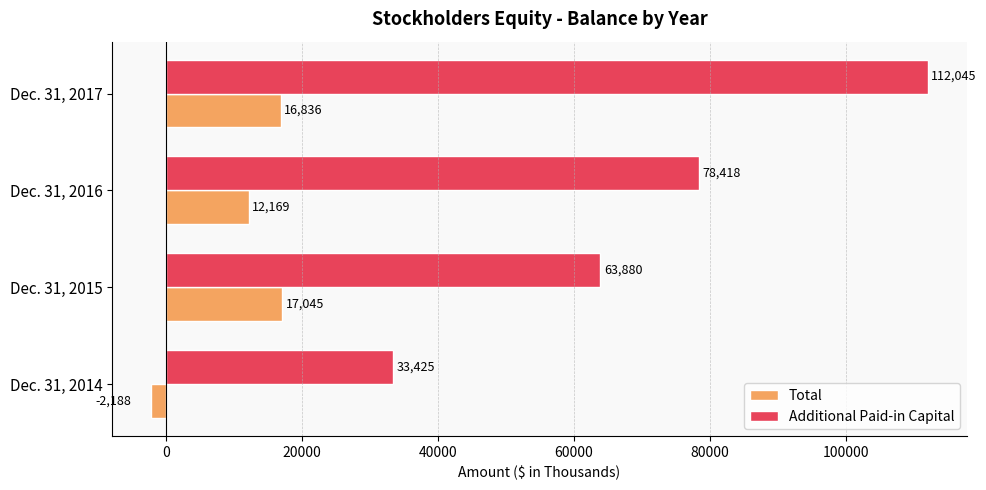

How many values in the Additional Paid-in Capital series are below 78418?

2